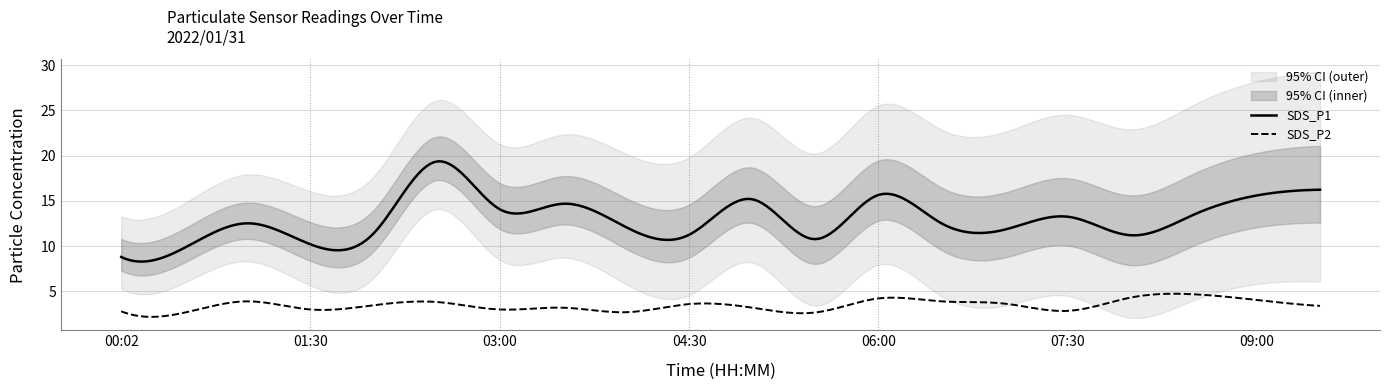

How many lines are shown in the chart?

2